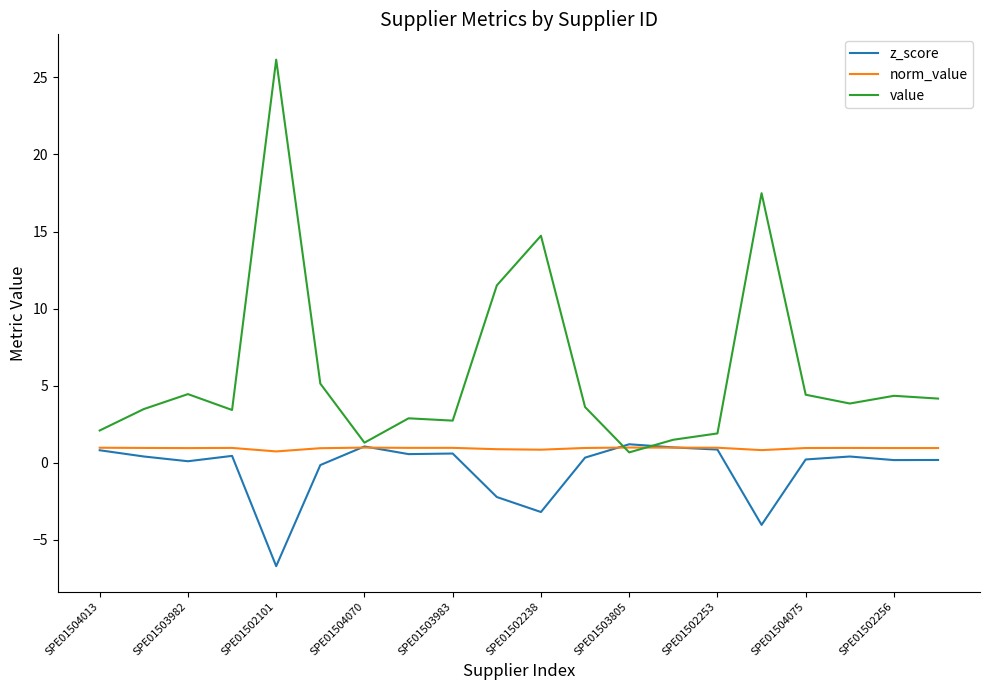

How many lines are shown in the chart?

3